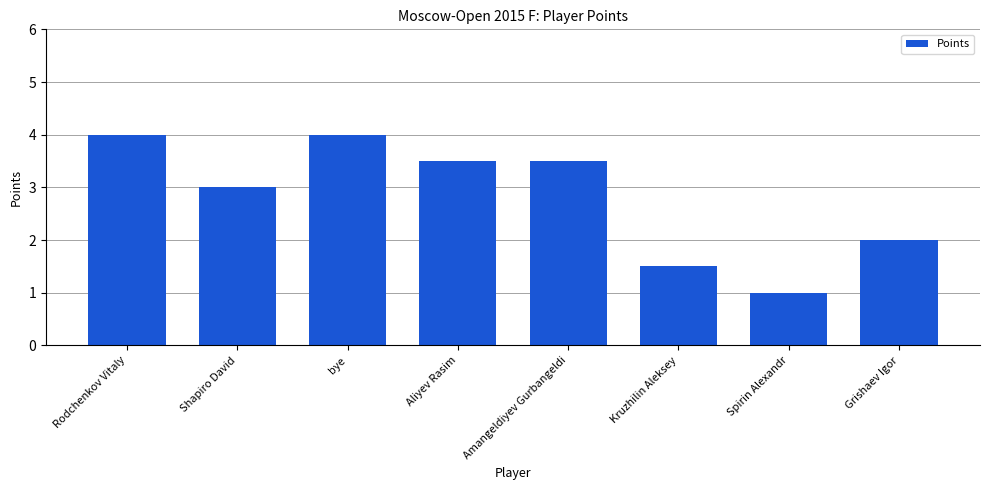

Reading left to right, transcribe all the data shown in this chart.

Rodchenkov Vitaly=4.0	Shapiro David=3.0	bye=4.0	Aliyev Rasim=3.5	Amangeldiyev Gurbangeldi=3.5	Kruzhilin Aleksey=1.5	Spirin Alexandr=1.0	Grishaev Igor=2.0